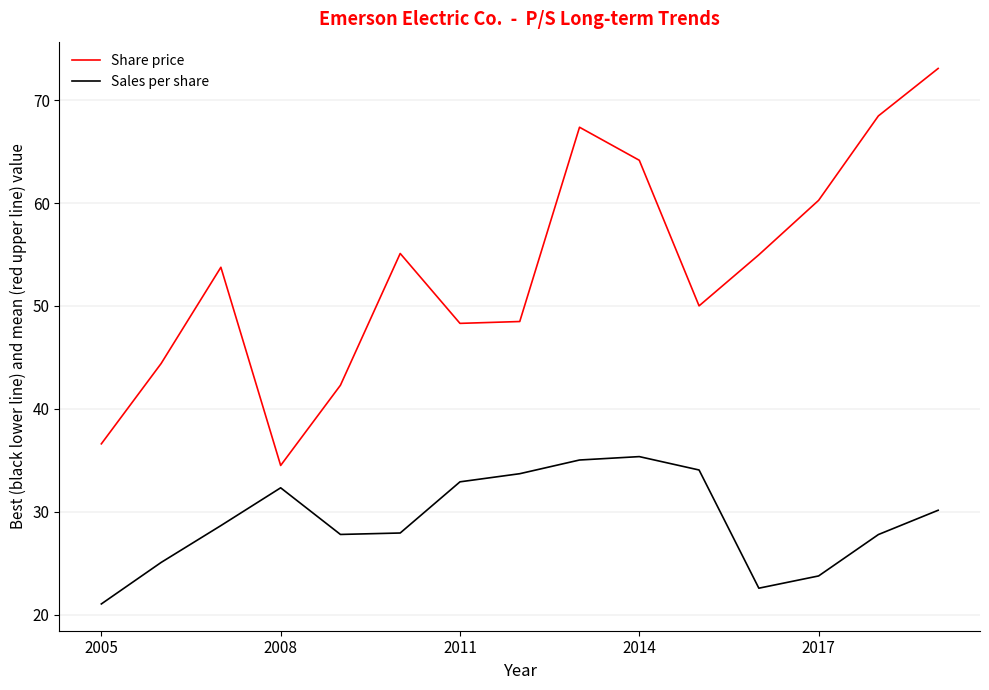

List the series in order of their overall mean, highest first.

Share price, Sales per share